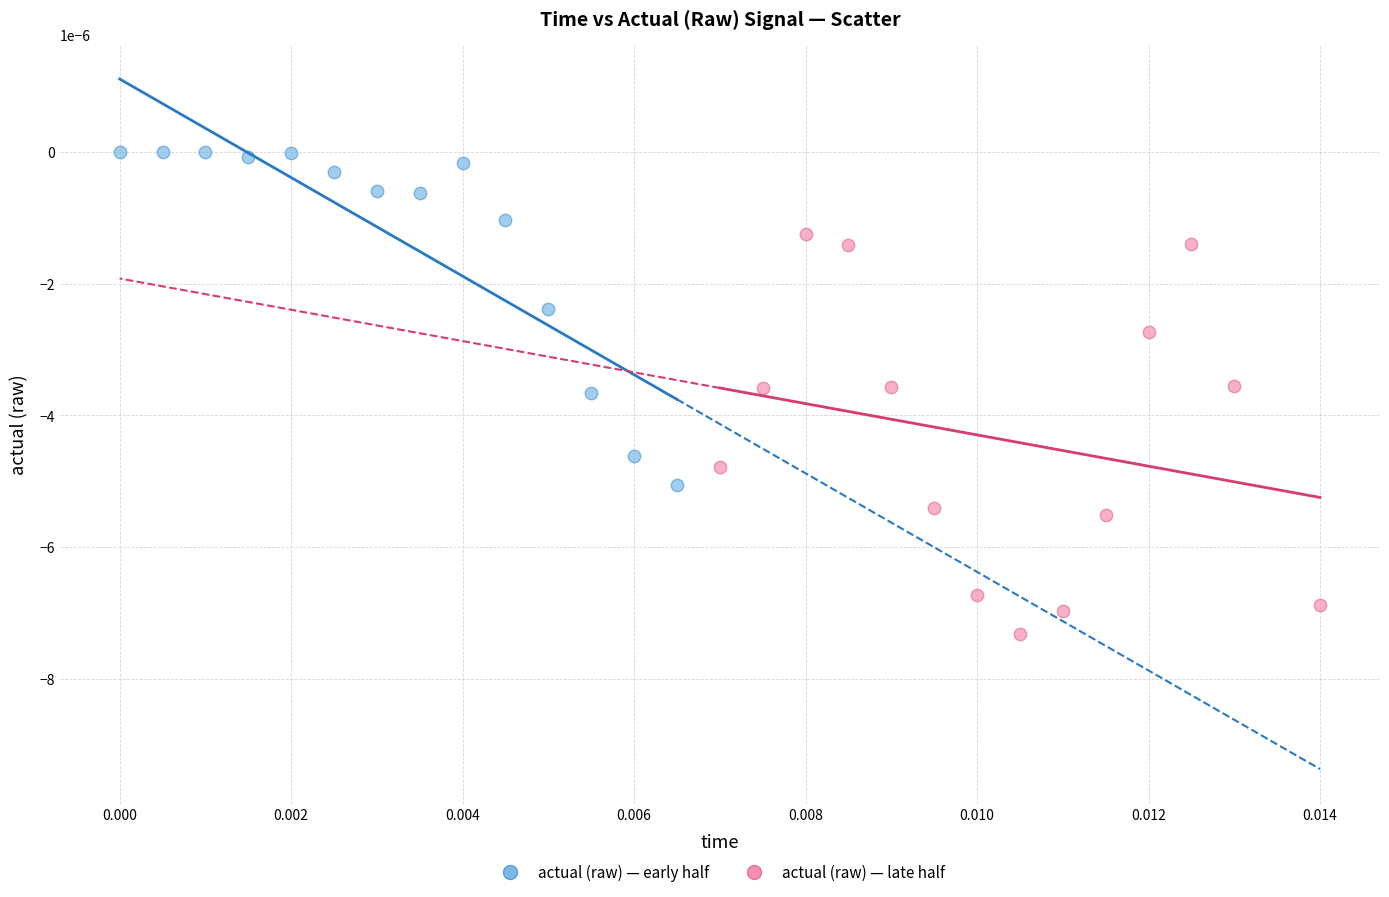

Which series reaches the minimum Y coordinate?

actual (raw) — late half